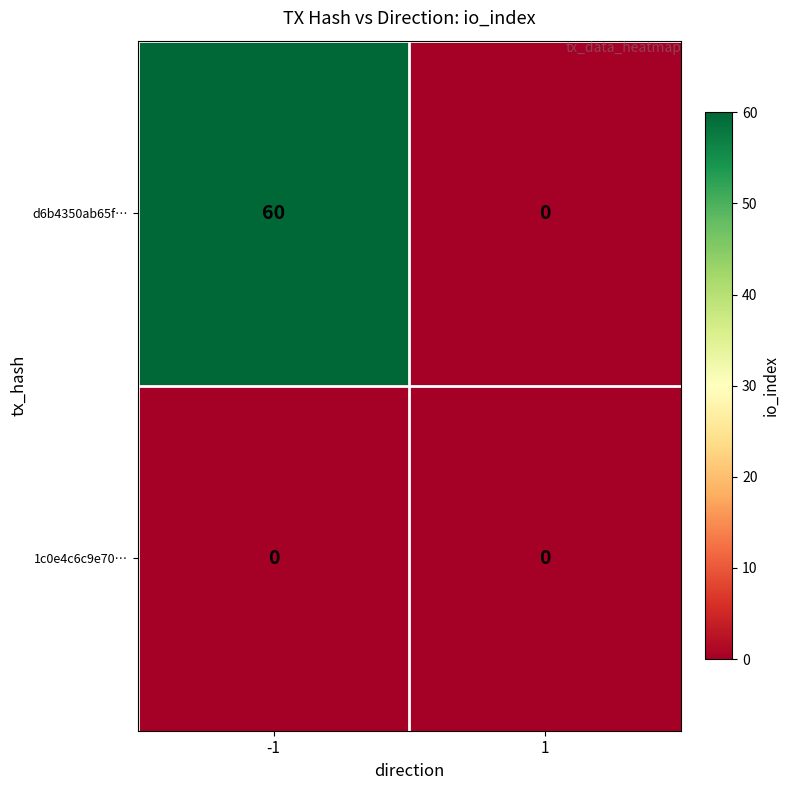

Which series changed the most between -1 and 1?

d6b4350ab65f…